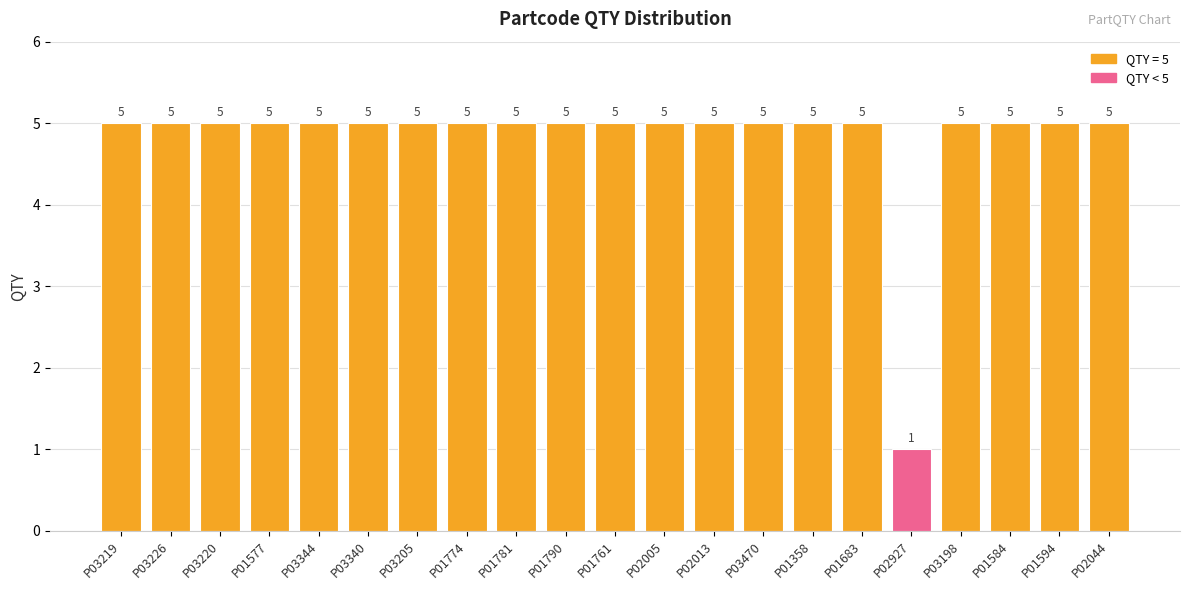

What is the sum of all values?

101